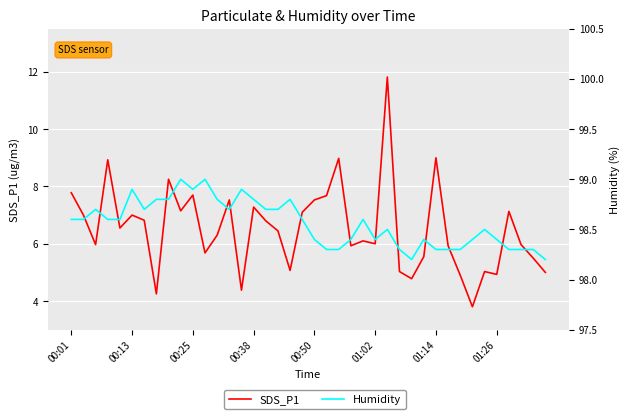

Which series has the largest range (max minus min)?

SDS_P1